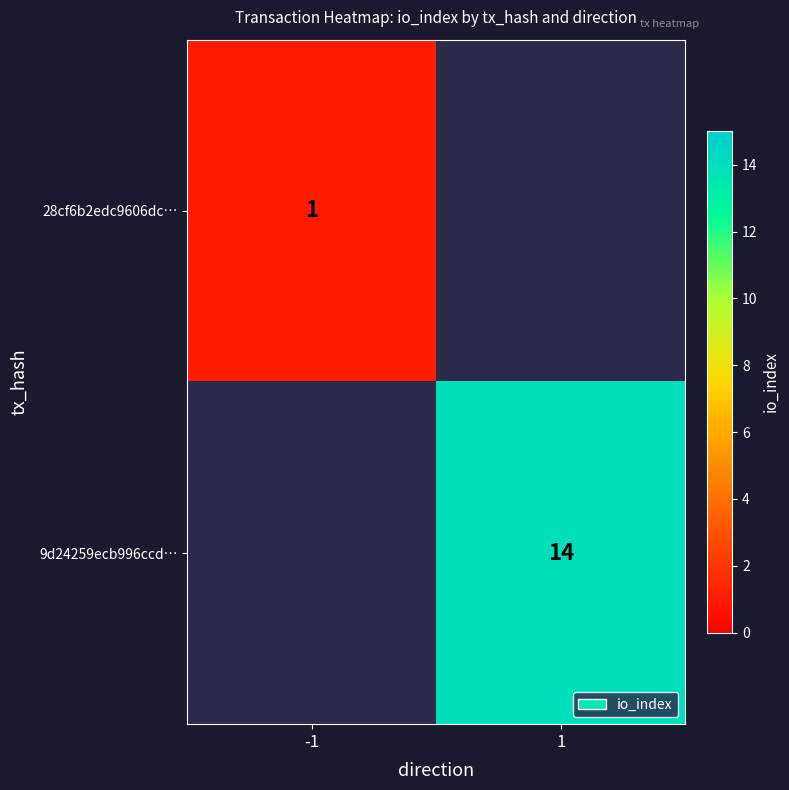

At which category does the chart reach its minimum across all series?

-1